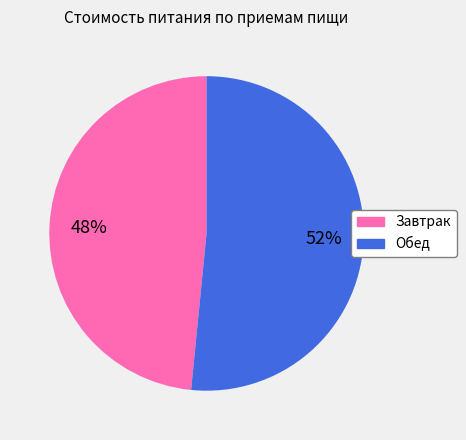

To the nearest percent, what percentage of the pie is Завтрак?

48%